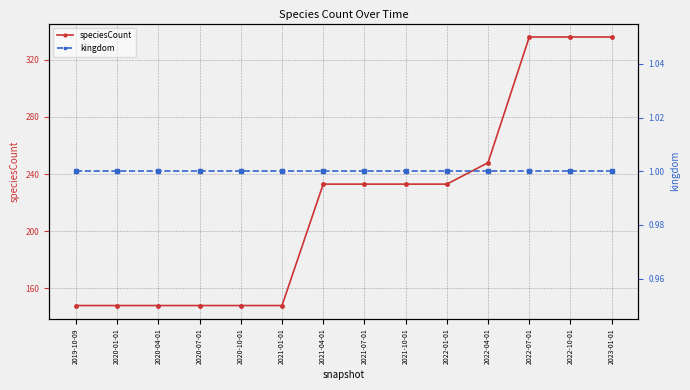

True or false: kingdom and speciesCount cross at least once.

False